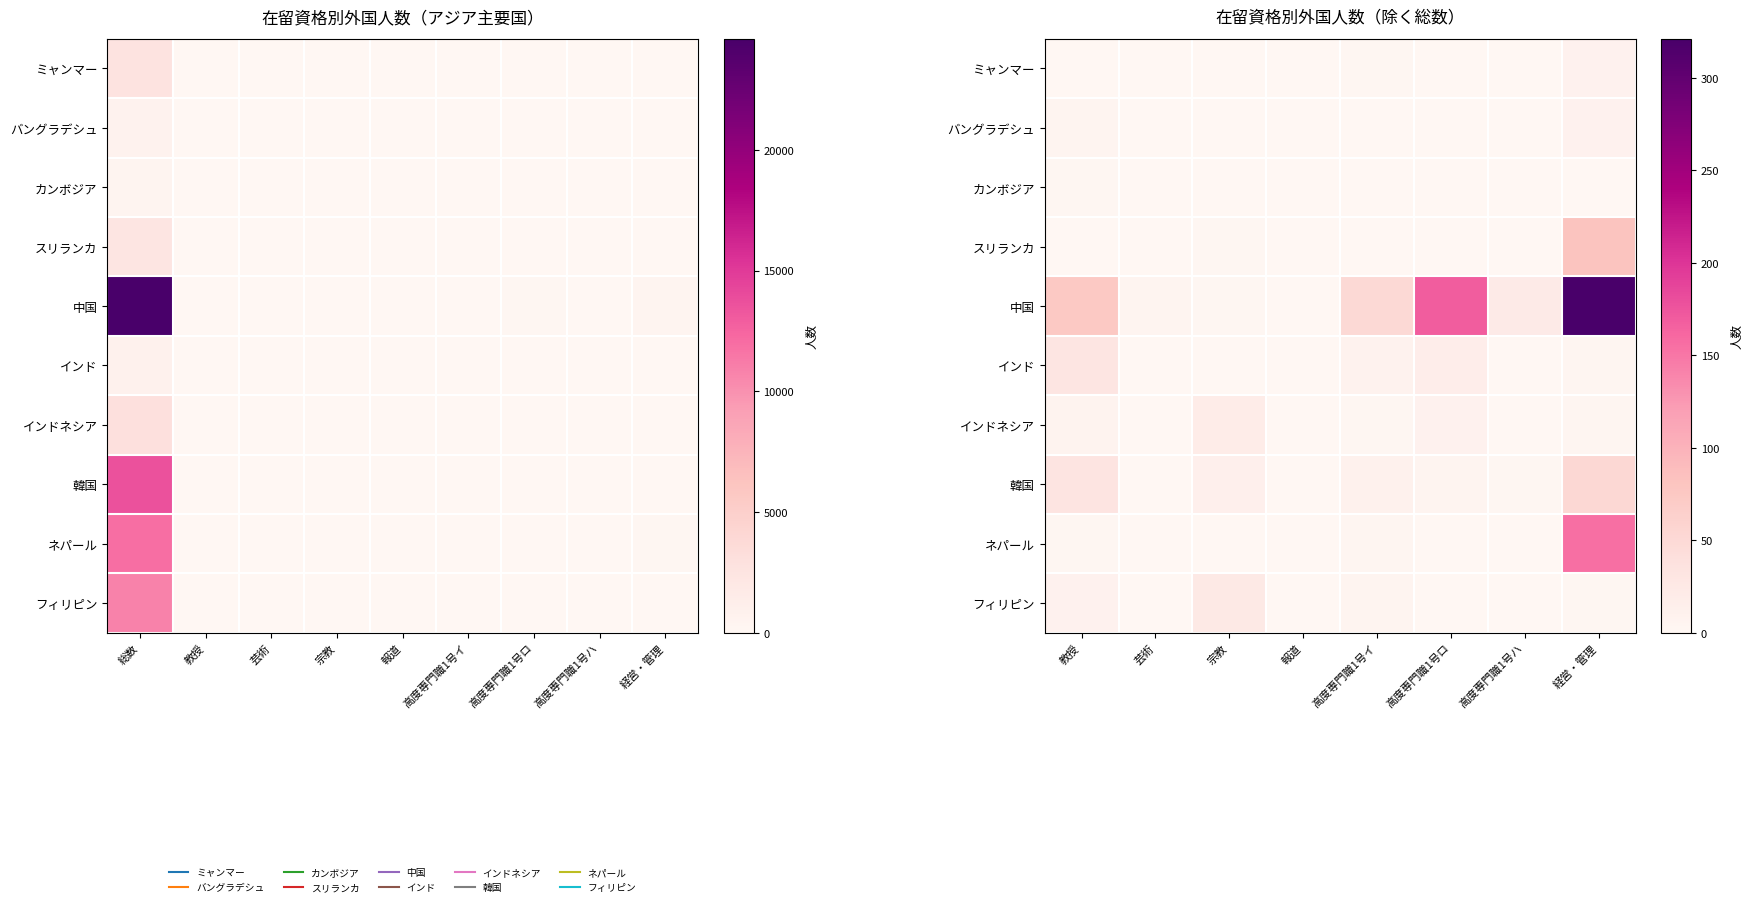

The value of バングラデシュ at 報道 is -6. True or false?

False